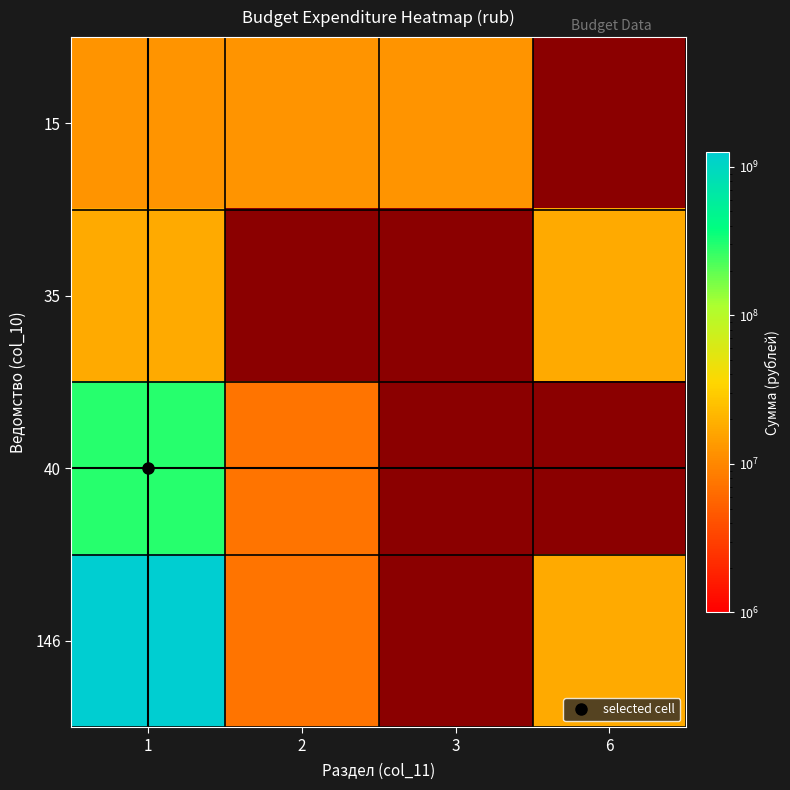

What value does the 35 series have at 6?

17424700.0